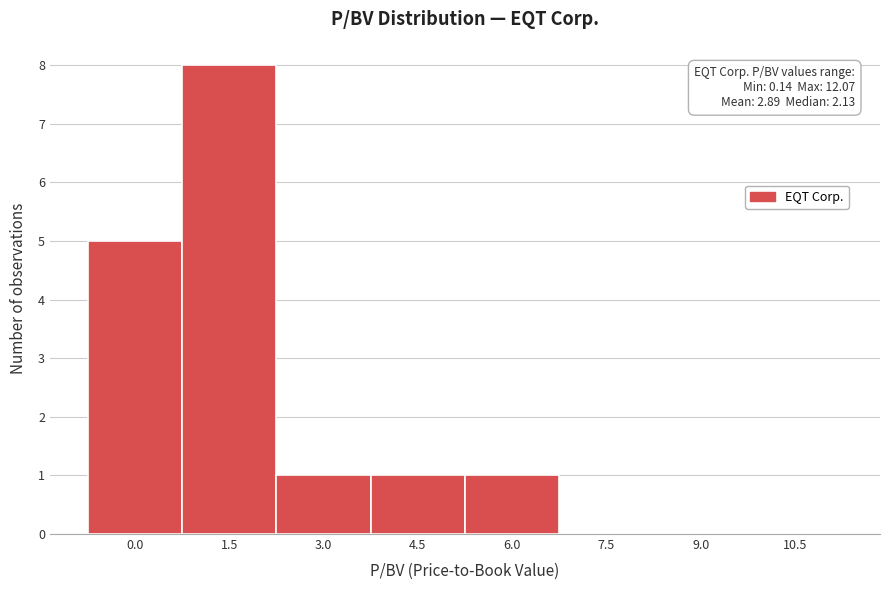

Reading left to right, what are all the values shown in this chart?

0.0=5	1.5=8	3.0=1	4.5=1	6.0=1	7.5=0	9.0=0	10.5=0